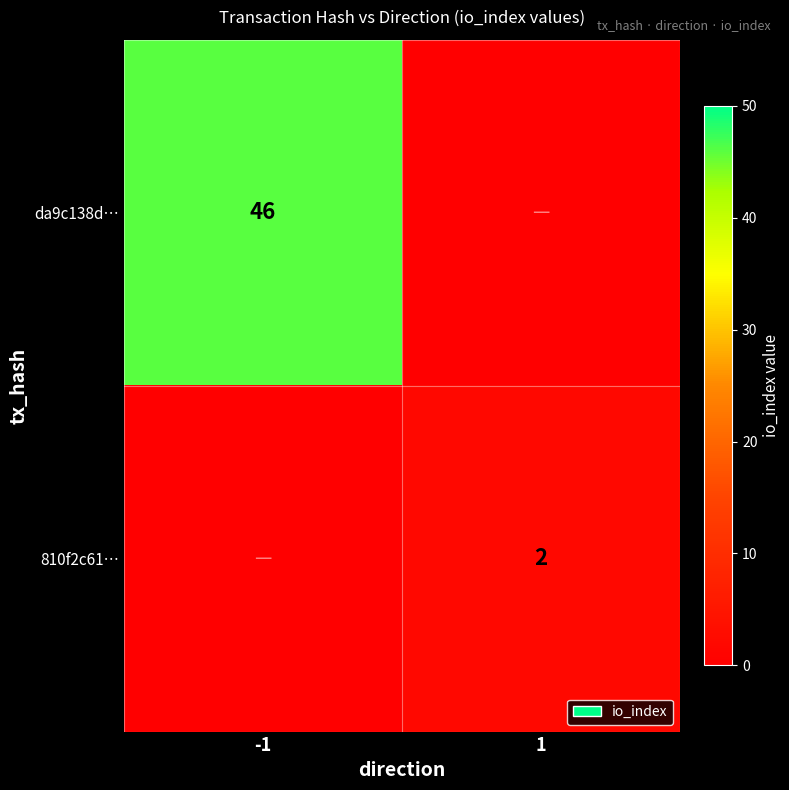

True or false: 810f2c61… has a value of 2 at 1.

True